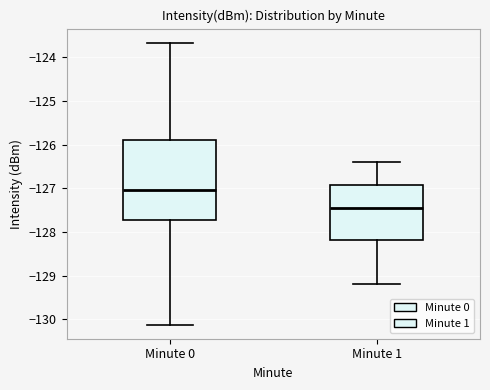

Where is the lower edge of the box for Minute 1 on the y-axis? The values are not printed on the chart, so give them approximately, as read against the axis.

-128.2